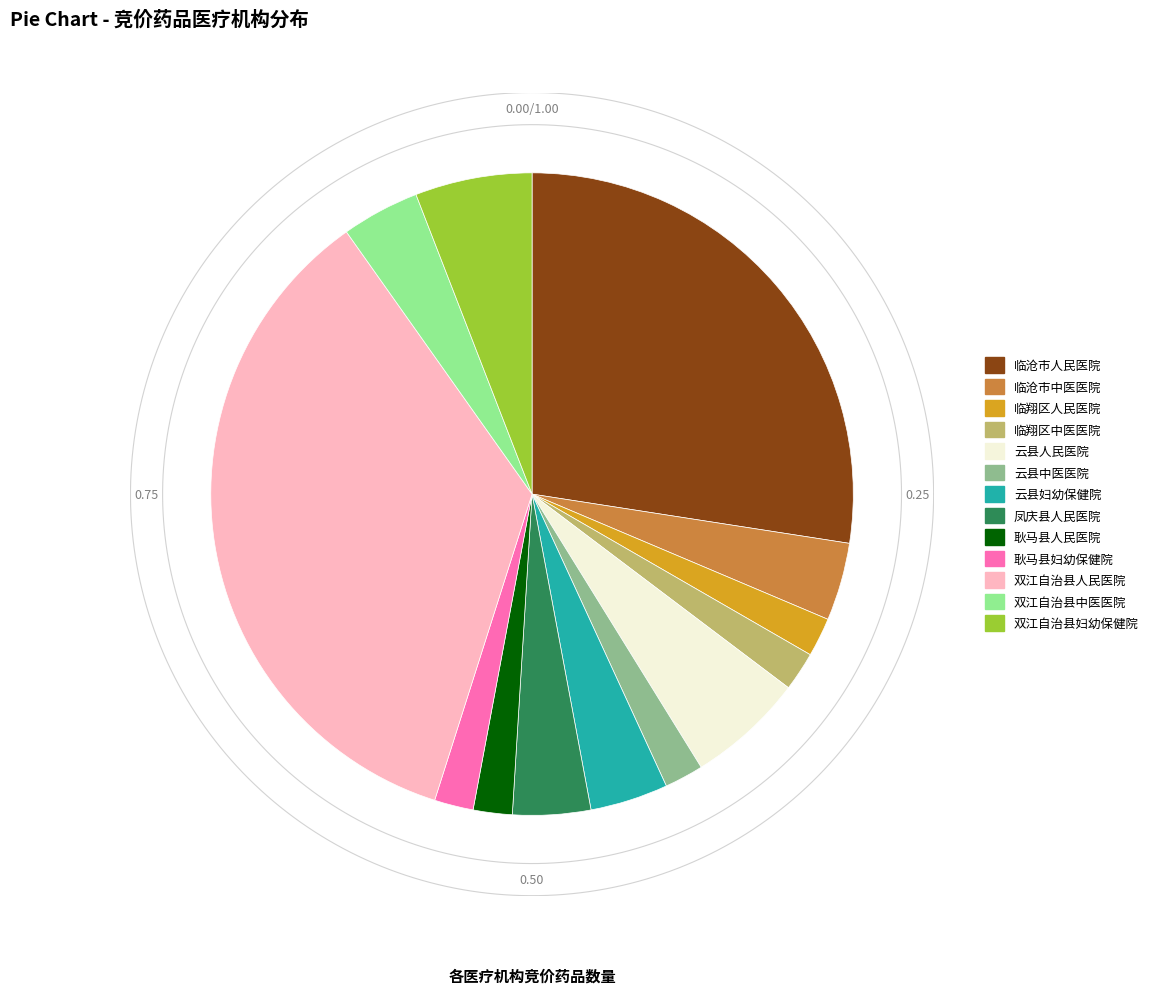

To the nearest percent, what percentage of the pie is 耿马县人民医院?

2%